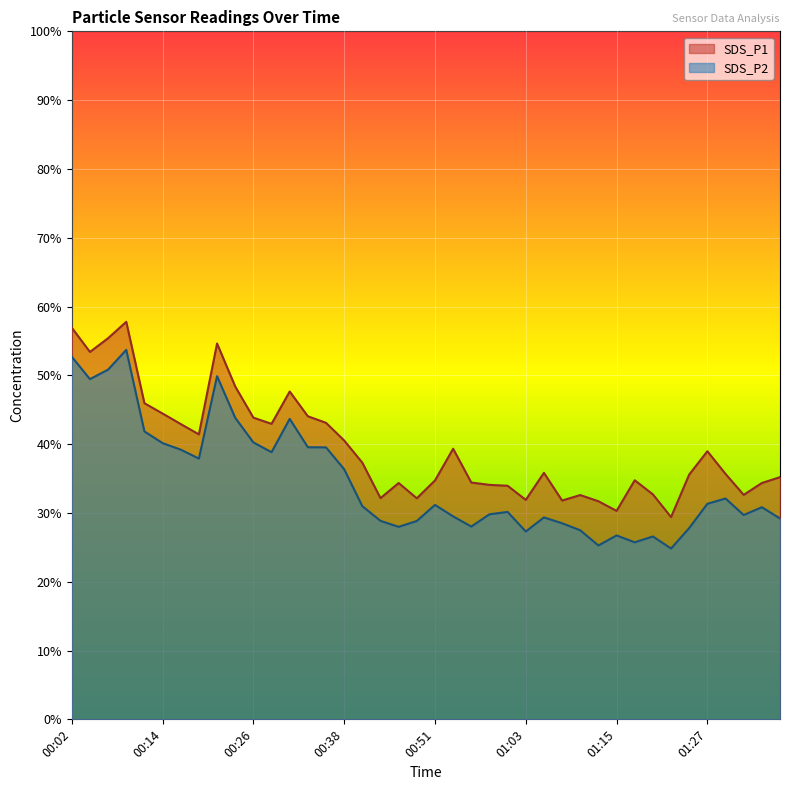

Rank the series at 00:41 from highest to lowest value.

SDS_P1, SDS_P2